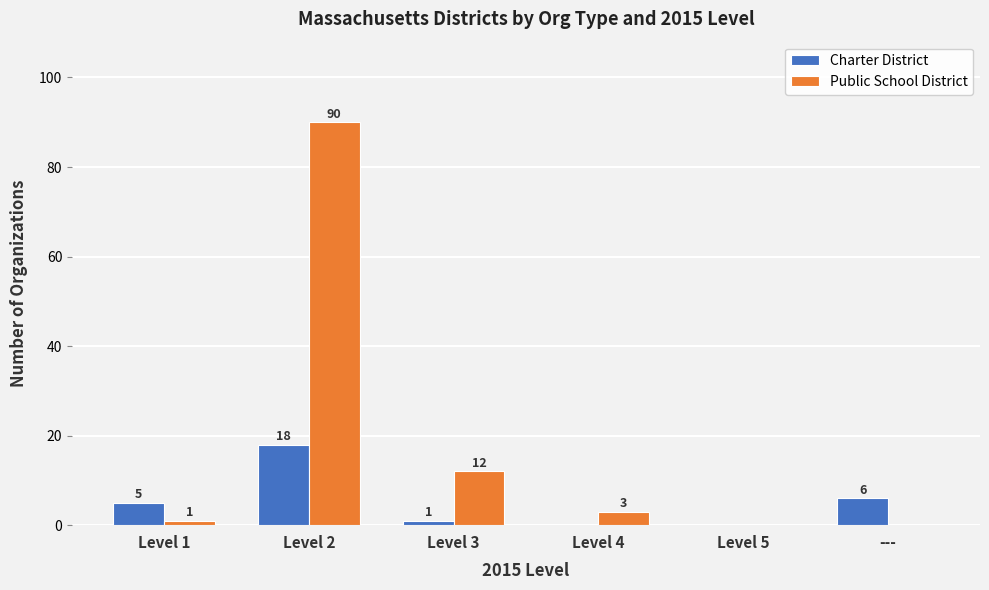

What is the total value across all series at Level 2?

108